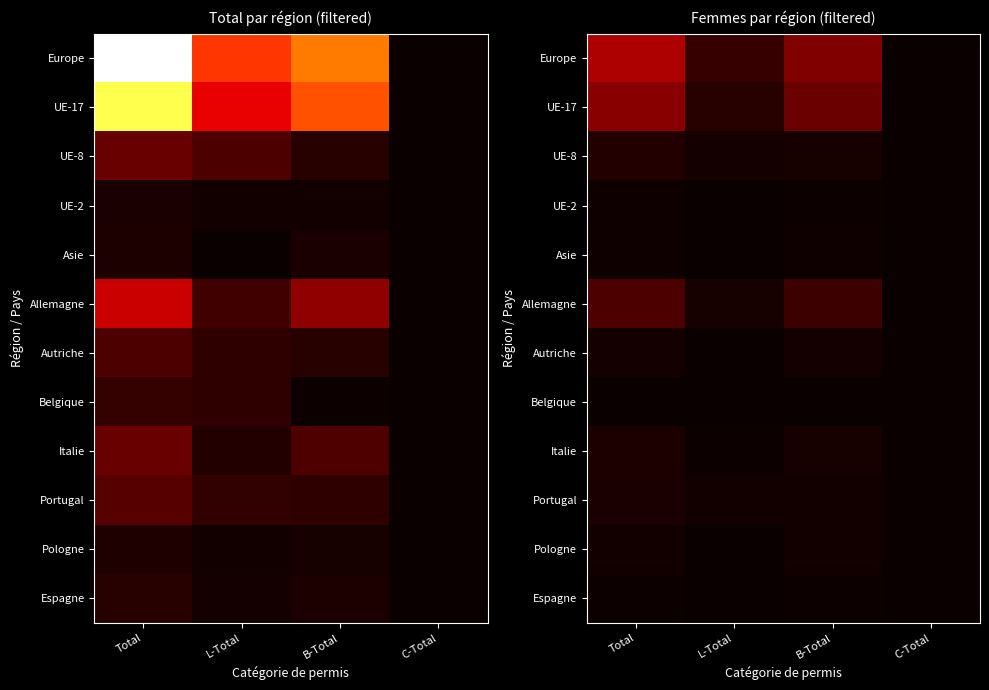

Which has a higher value, B-Total or L-Total?

B-Total